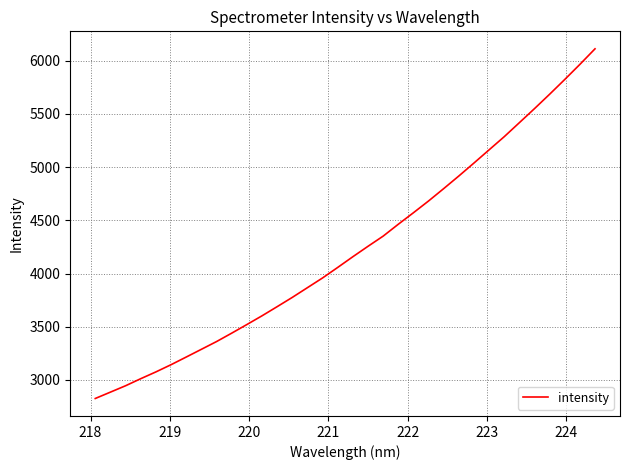

What is the smallest value displayed?

2826.1